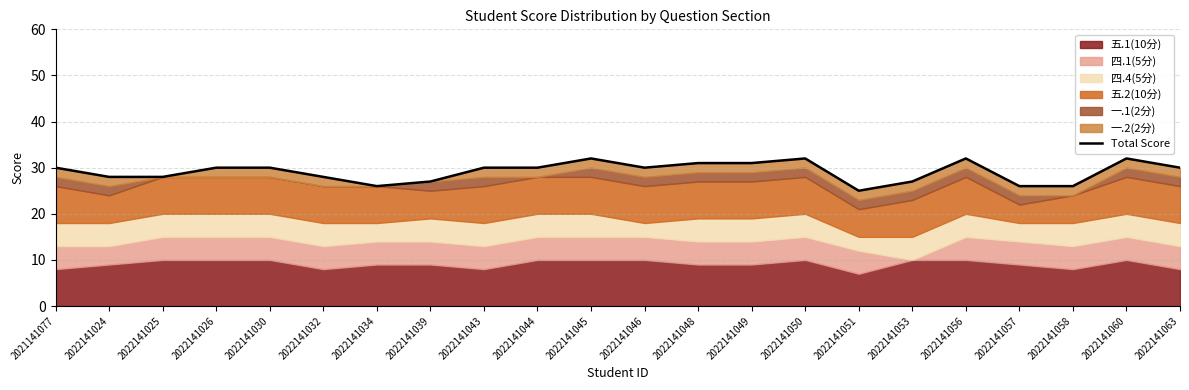

True or false: the data has more than 0 interior local peaks.

True